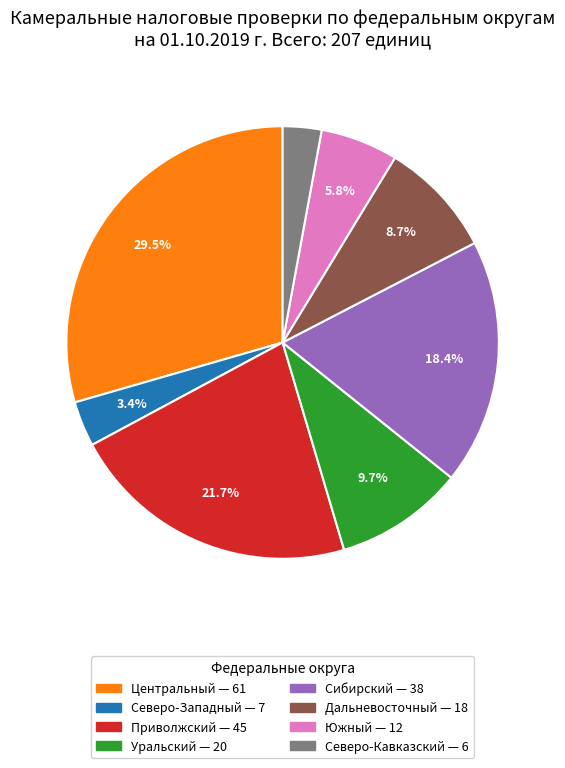

Is there any slice that represents more than half of the pie?

No